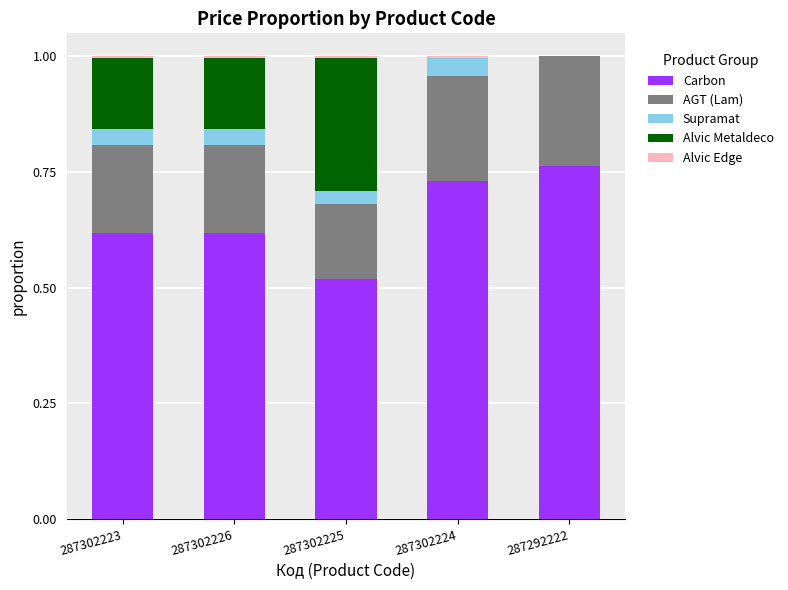

What is the sum of all Carbon values?

3.2